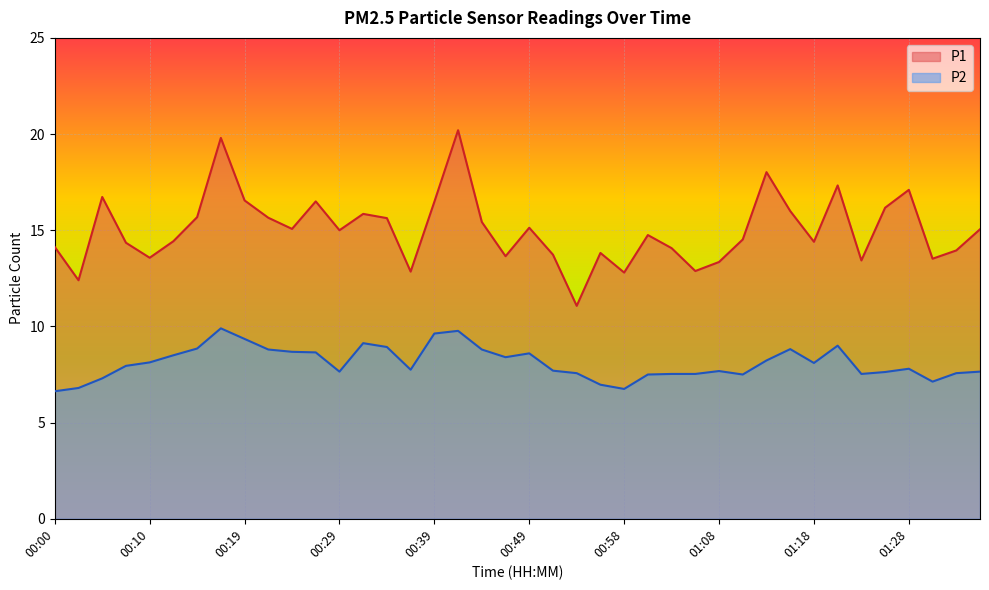

What are all the series names shown in the legend?

P1, P2